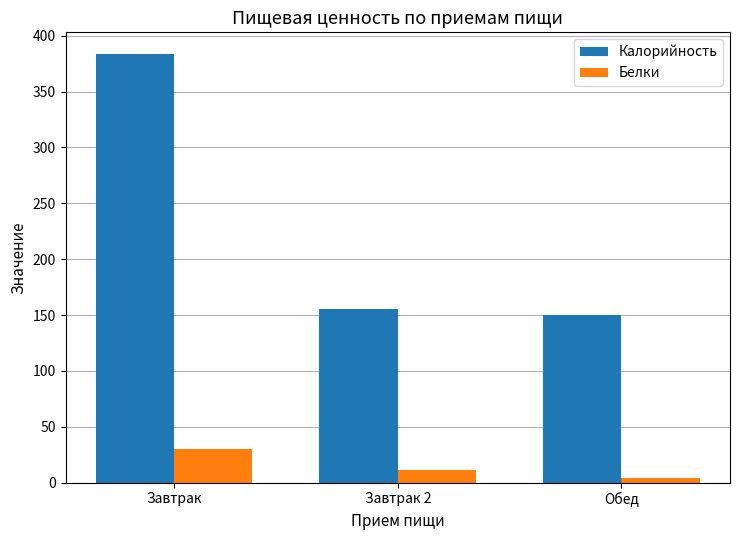

What is the difference between the maximum and minimum values in the Белки series?

25.7